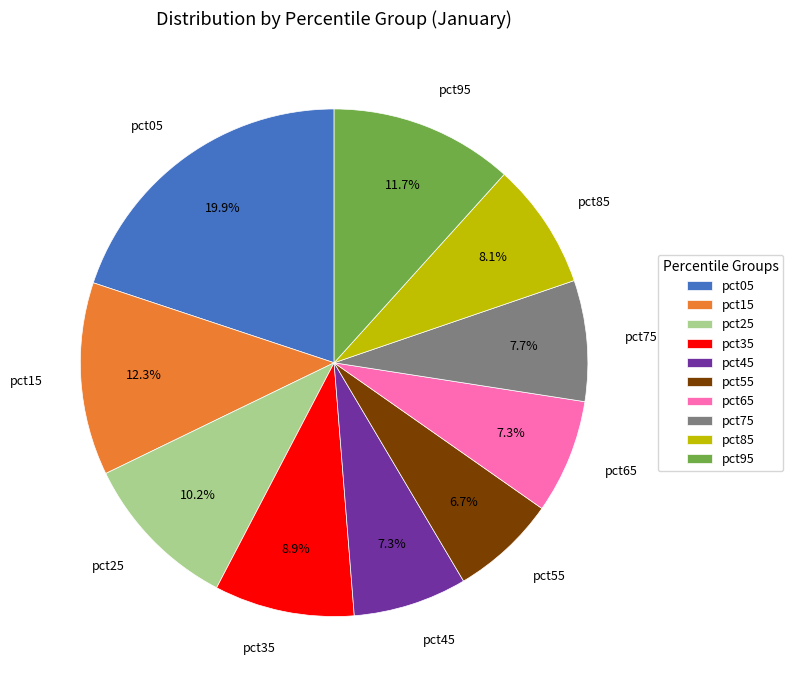

What percentage do pct95 and pct05 together represent?

31.6%